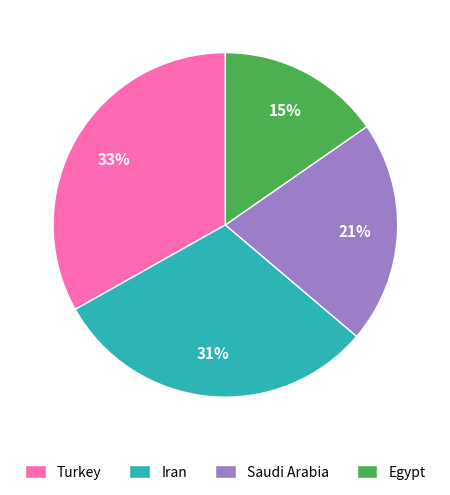

Count the number of slices in the pie.

4